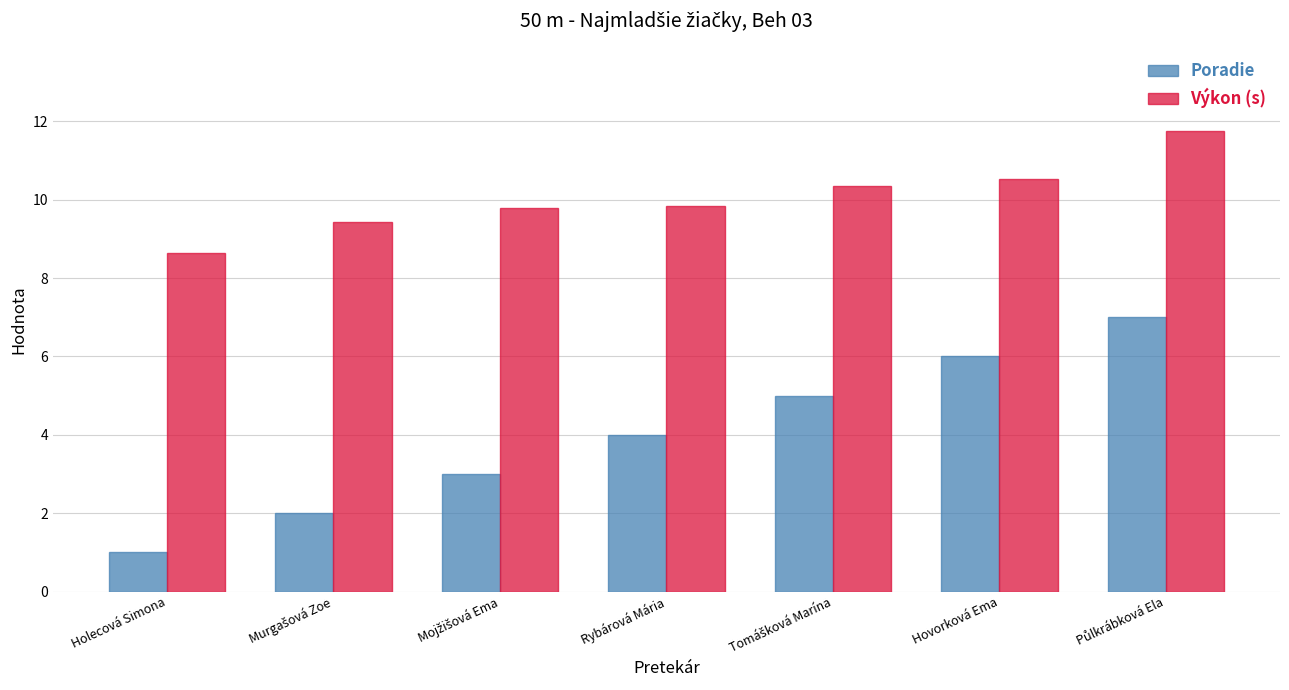

List the series in order of their overall mean, highest first.

Výkon (s), Poradie